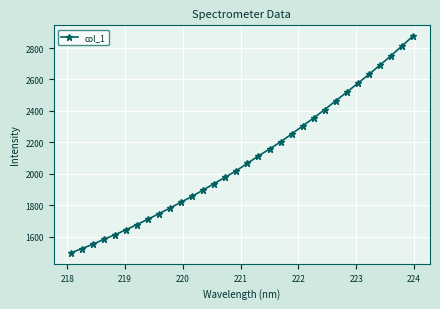

What is the maximum value shown in the chart?

2875.9